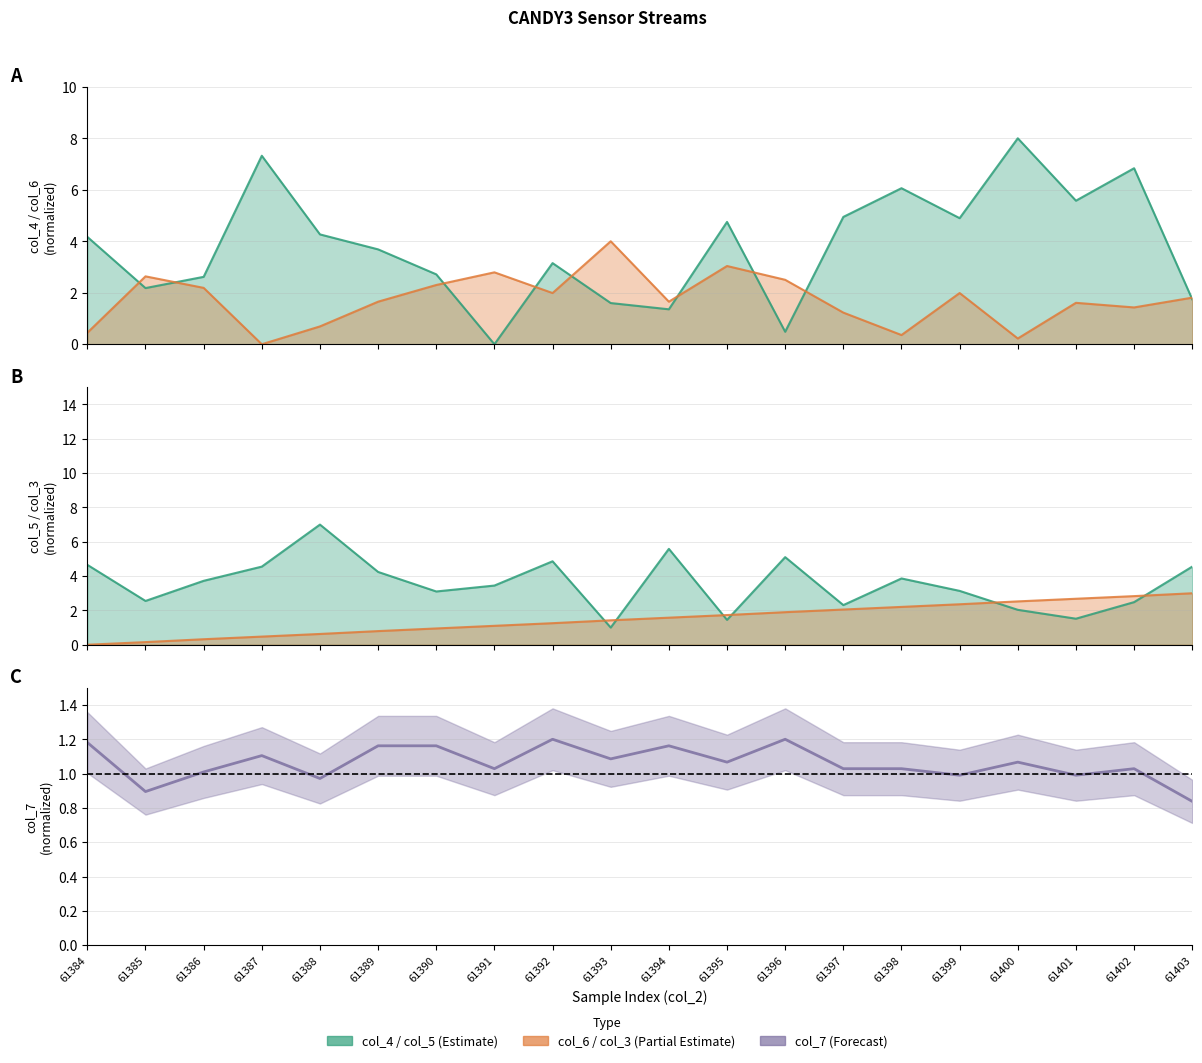

Where is col_5 nearest to the value 4?

61398